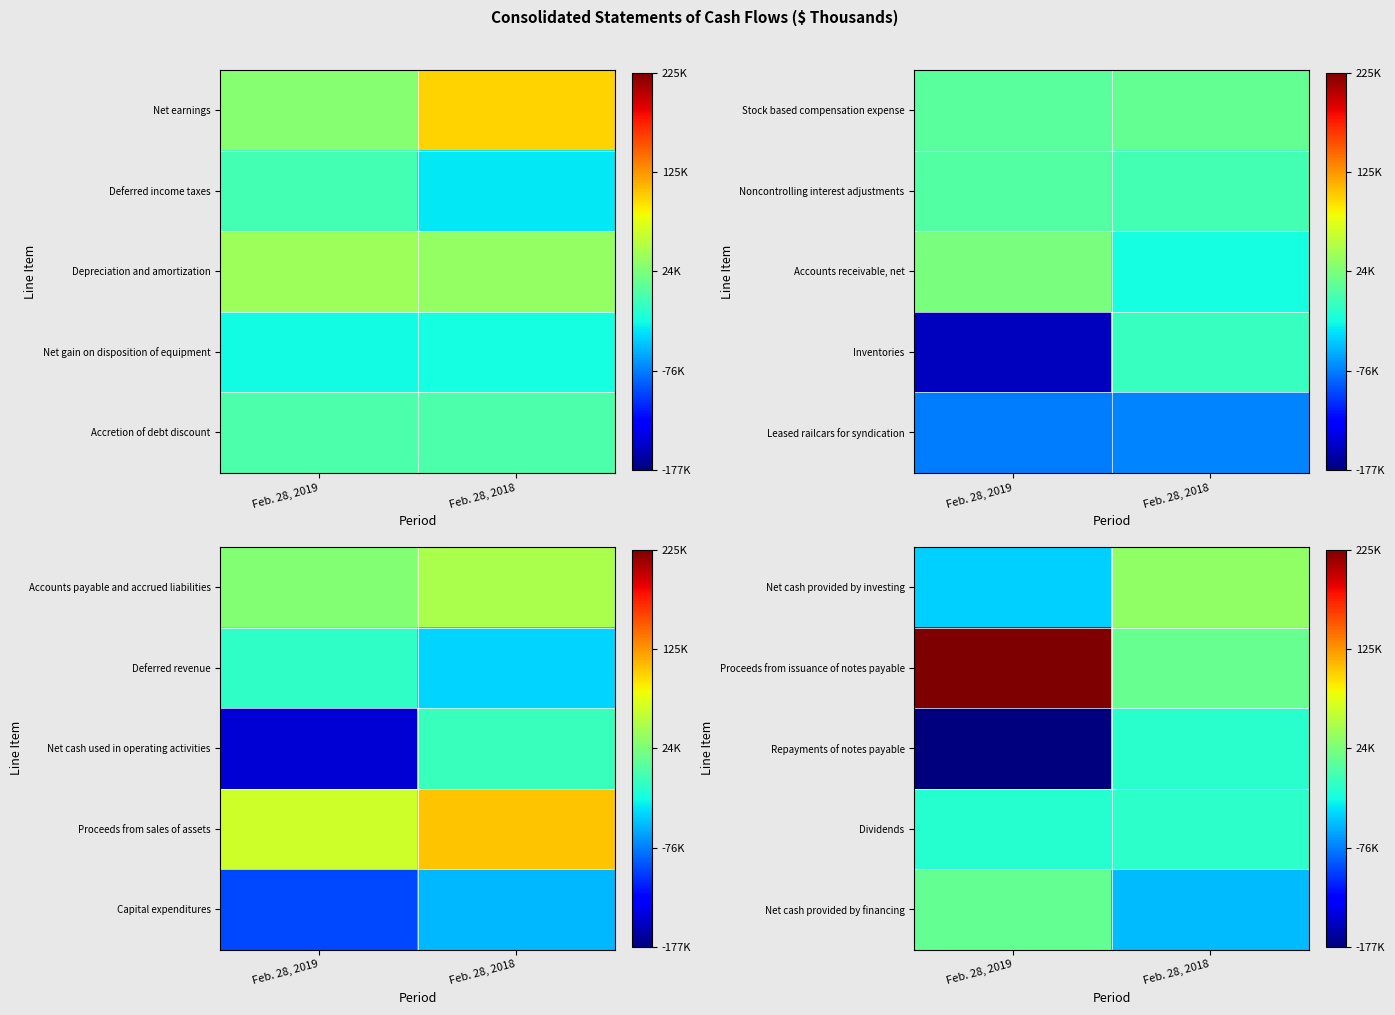

What is the difference between the maximum and minimum values in the Repayments of notes payable series?

160585